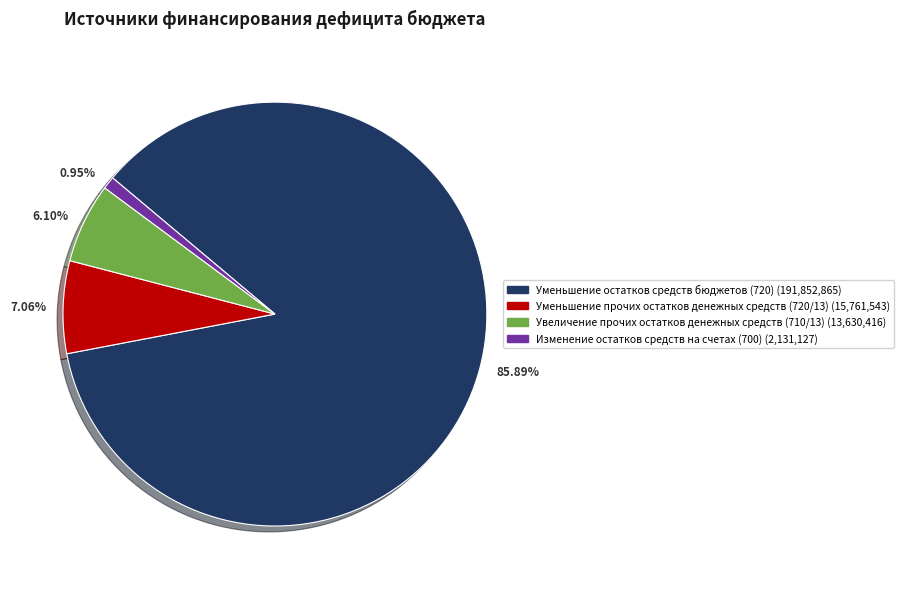

Combined, do 85.89% and 7.06% account for over 50%?

Yes